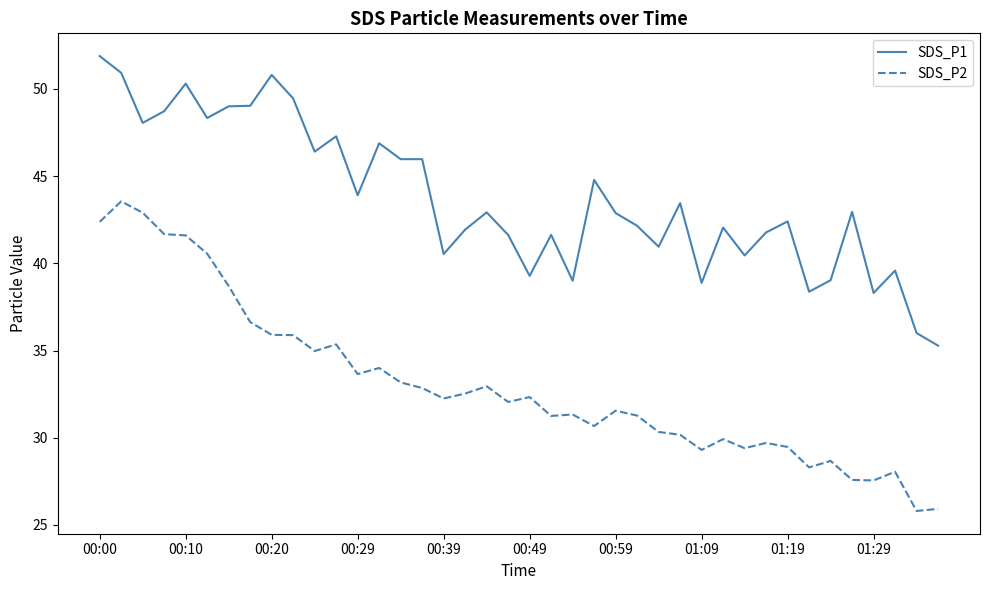

Rank the series by their average value, from lowest to highest.

SDS_P2, SDS_P1